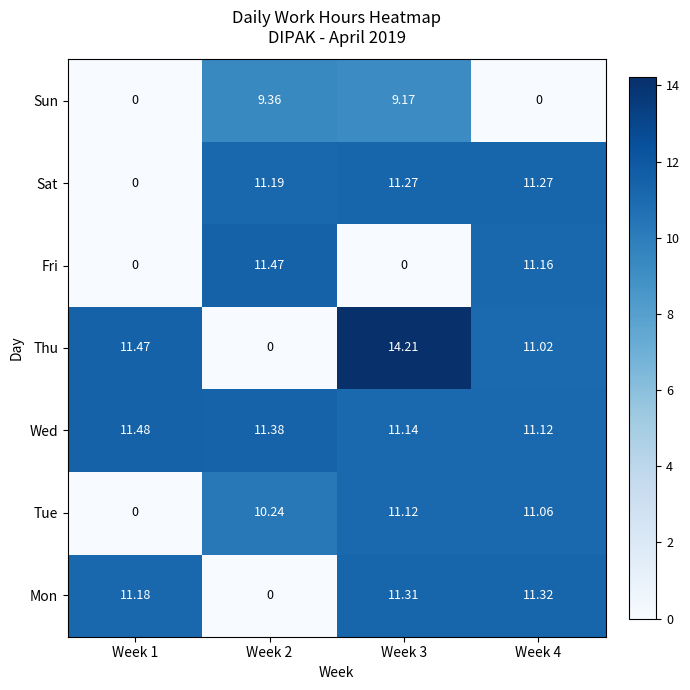

Is the value of Thu at Week 3 greater than the value of Wed at Week 3?

Yes